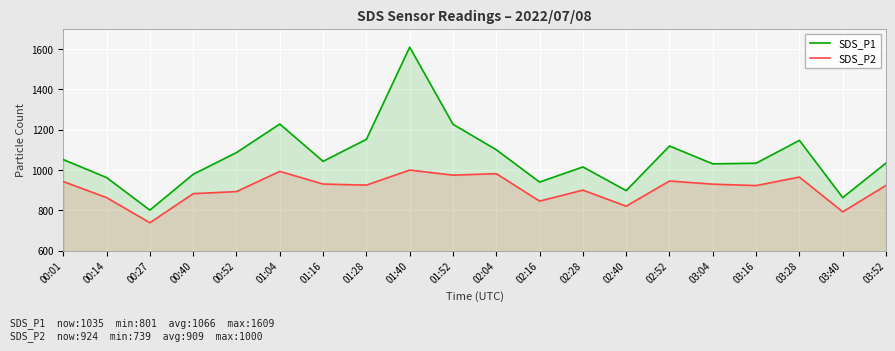

Which series has the widest spread of values?

SDS_P1